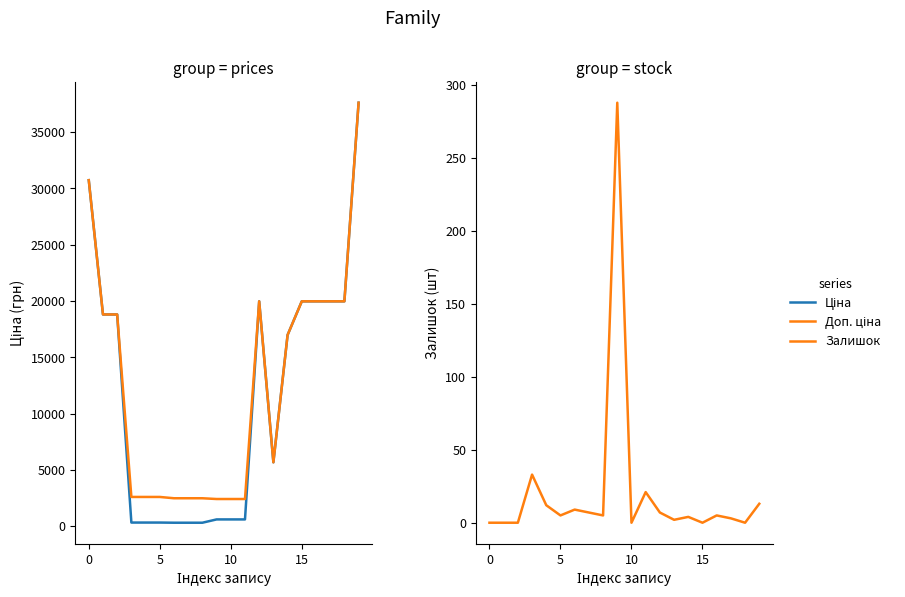

True or false: Залишок has more than 1 interior local peaks.

True